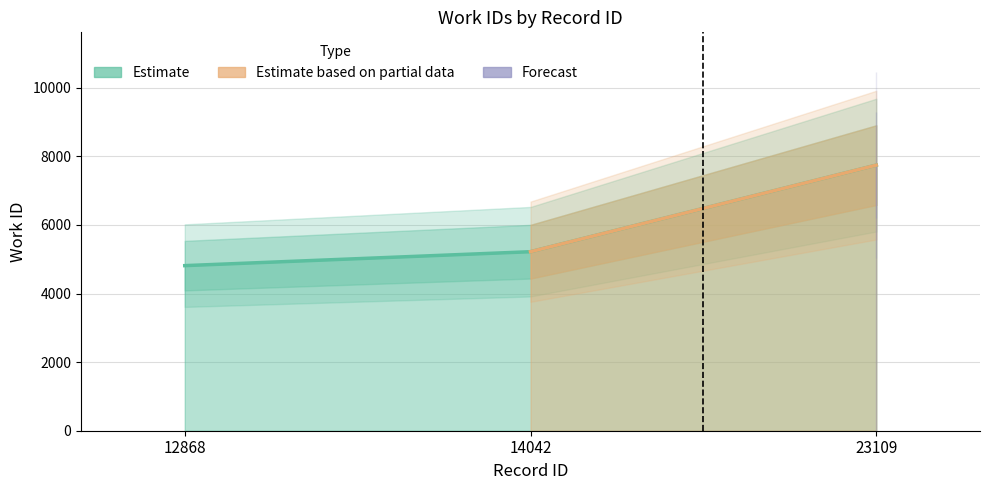

The value at 12868 is 4813. True or false?

True